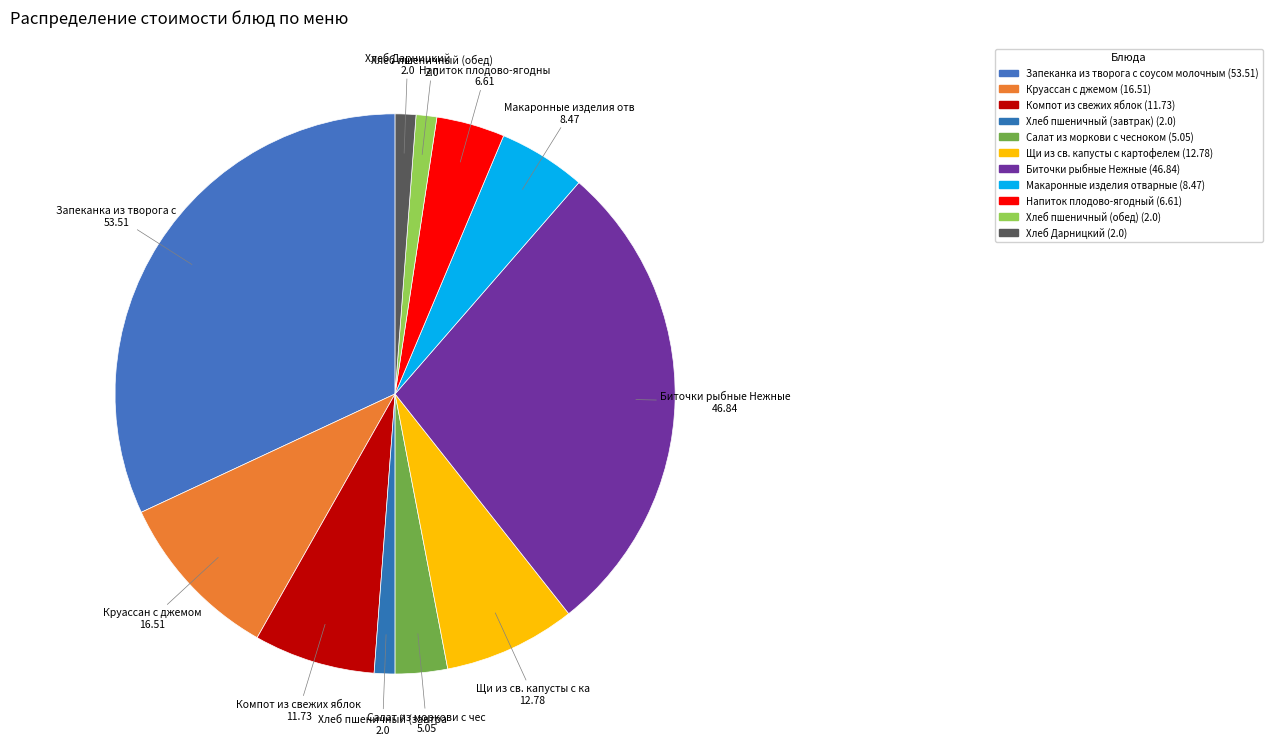

Count the number of slices in the pie.

11